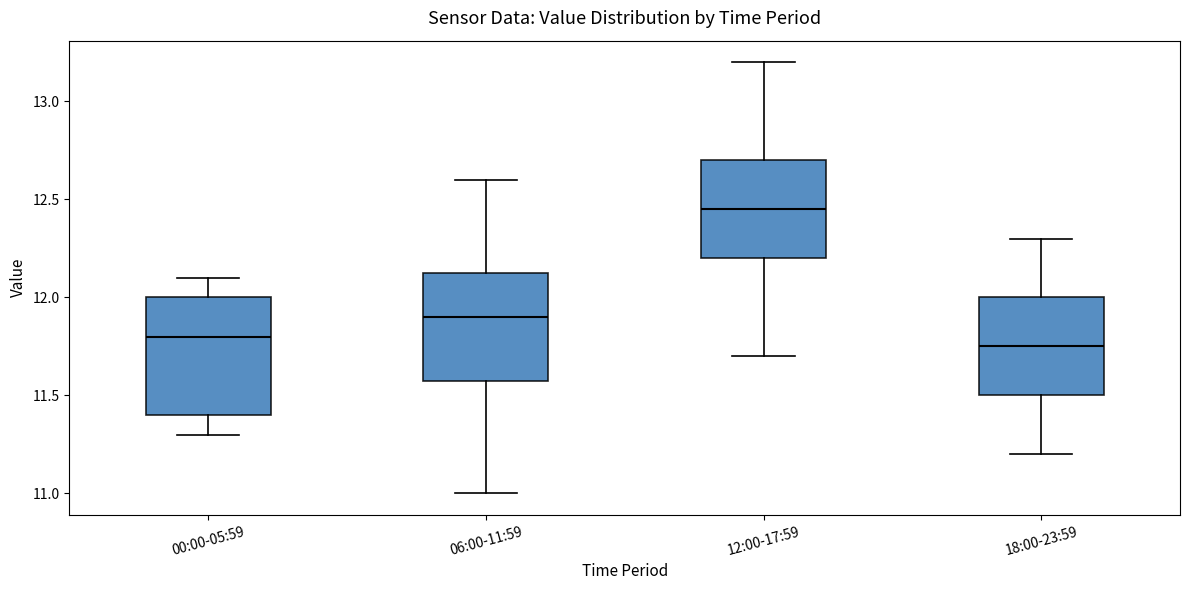

Reading left to right, read every box against the y-axis: the position of its median line, the range the box covers, and the ends of its whiskers. The values are not printed on the chart, so give them approximately, as read against the axis.

00:00-05:59: median 11.80, box 11.40 to 12.00, whiskers 11.30 to 12.10
06:00-11:59: median 11.90, box 11.60 to 12.15, whiskers 11.00 to 12.60
12:00-17:59: median 12.45, box 12.20 to 12.70, whiskers 11.70 to 13.20
18:00-23:59: median 11.75, box 11.50 to 12.00, whiskers 11.20 to 12.30